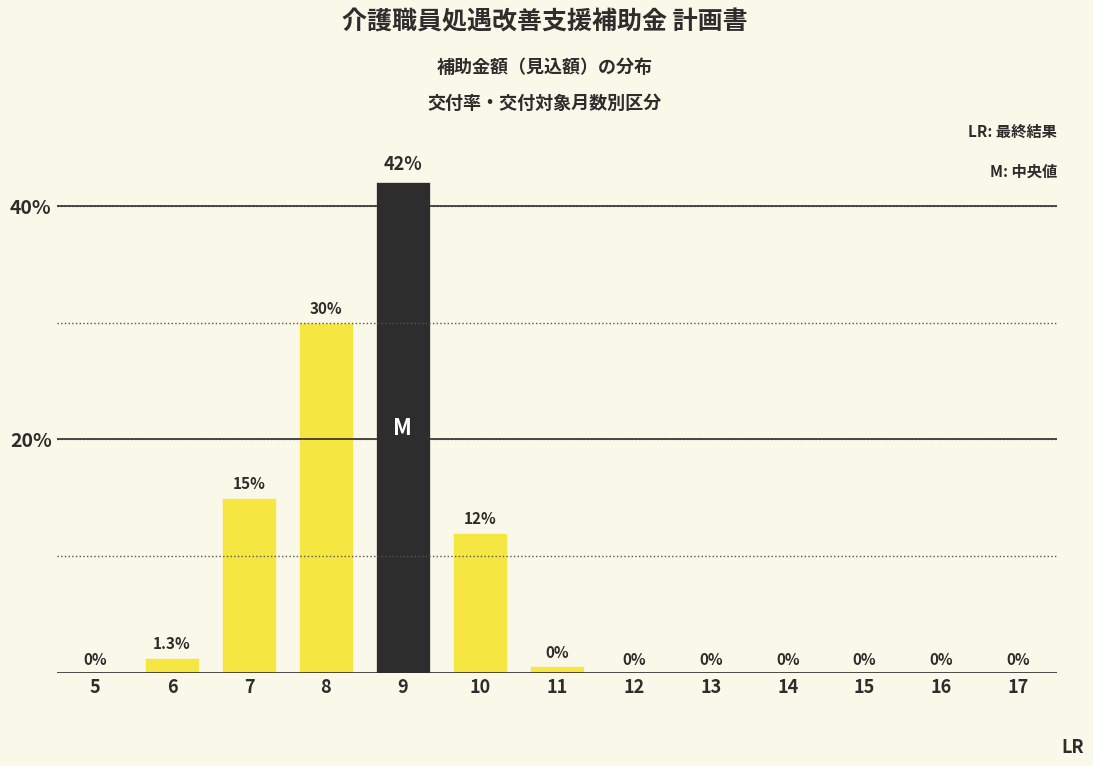

Between 6 and 7, which is larger?

7